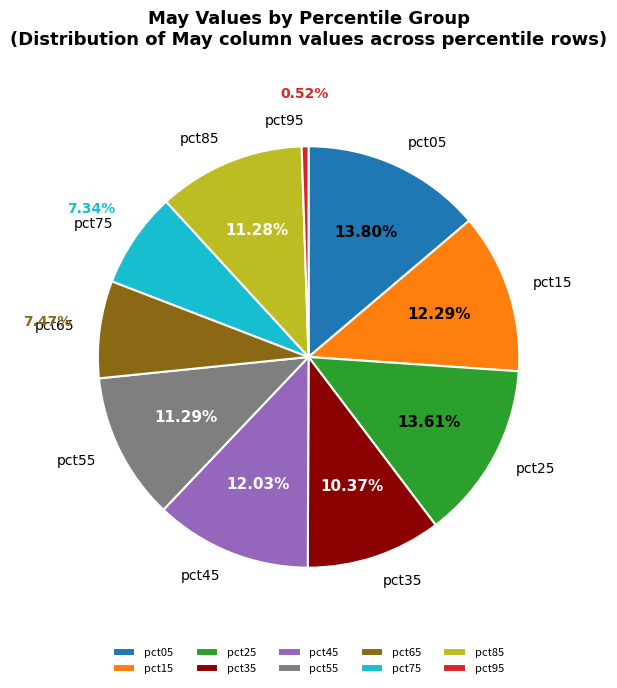

How many segments does this pie chart have?

10